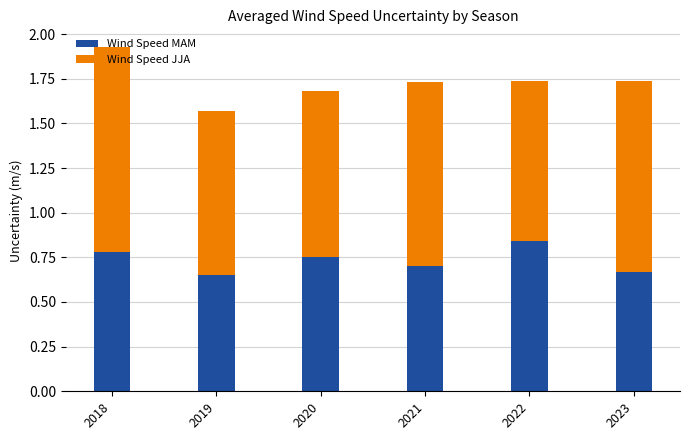

What are all the series names shown in the legend?

Wind Speed MAM, Wind Speed JJA